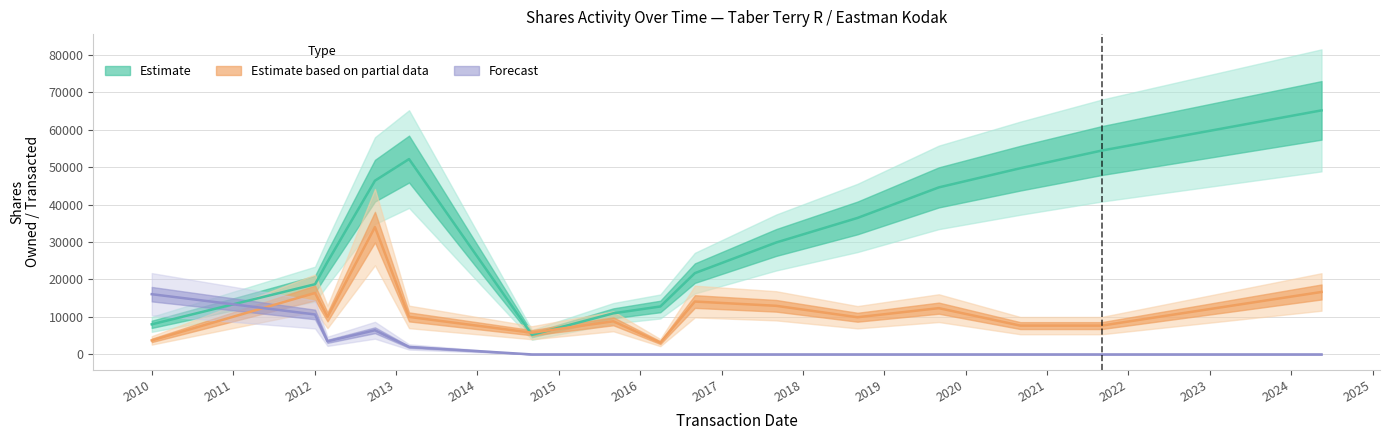

Count the number of categories in the chart.

15